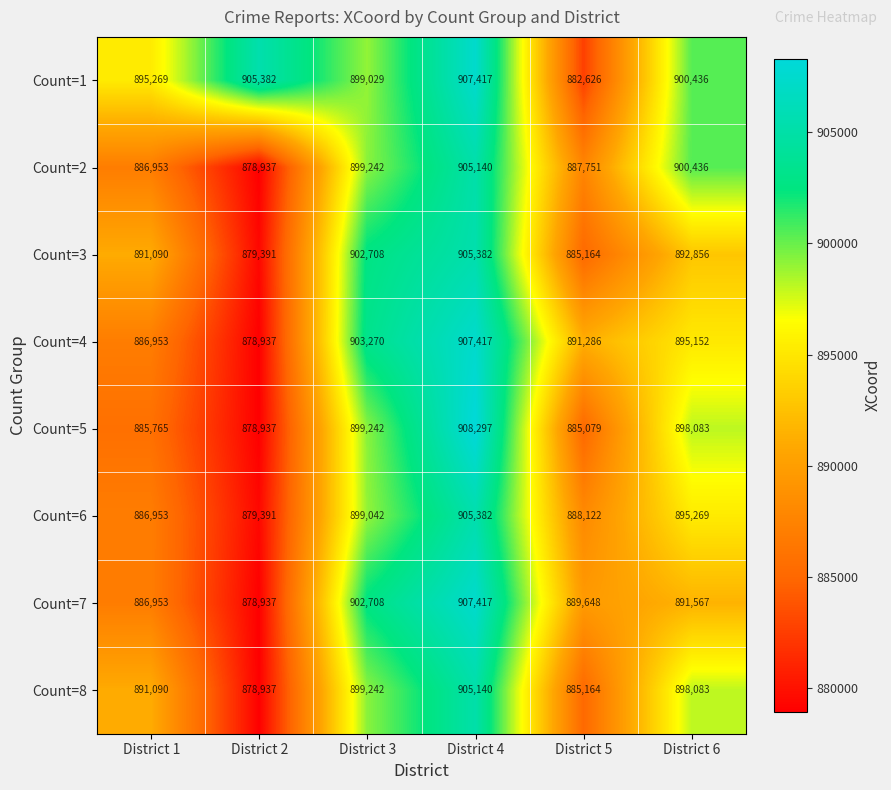

What is the spread (max minus min) of values at District 6?

8869